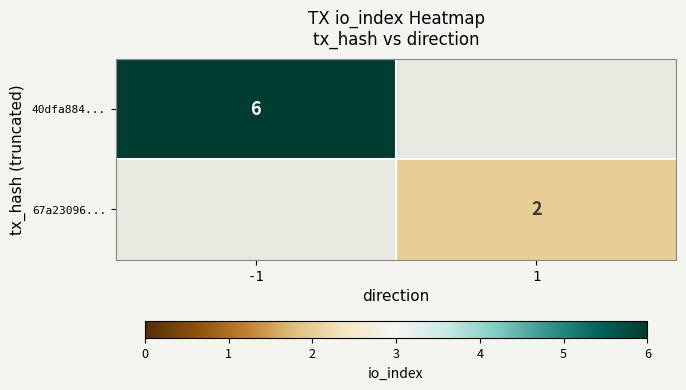

How many series are shown in this chart?

2